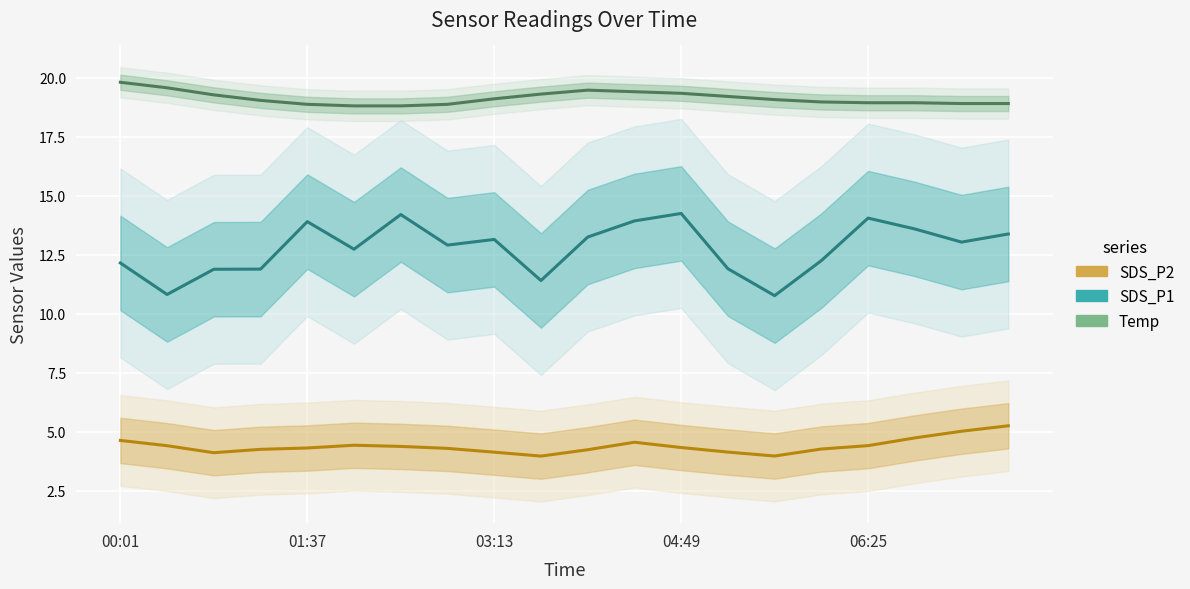

The value of Temp at 17 is 18.9. True or false?

True